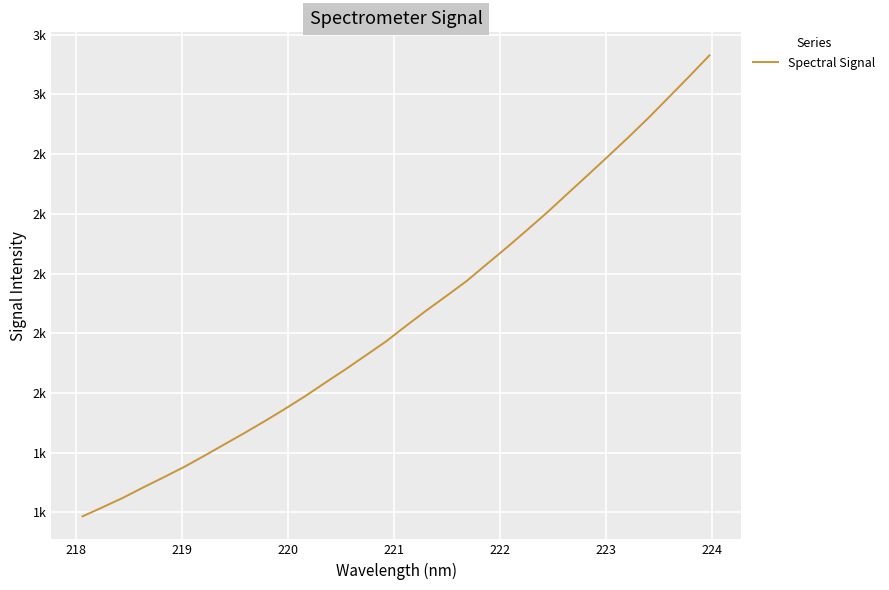

Is this an area chart (filled region under the line)?

No